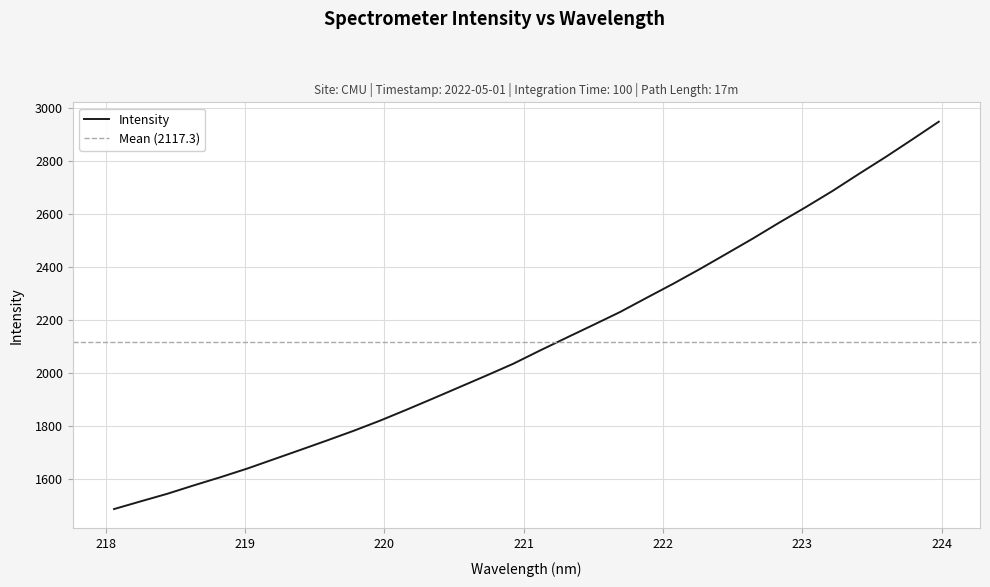

The value at 218.0596 is 1488.5. True or false?

True